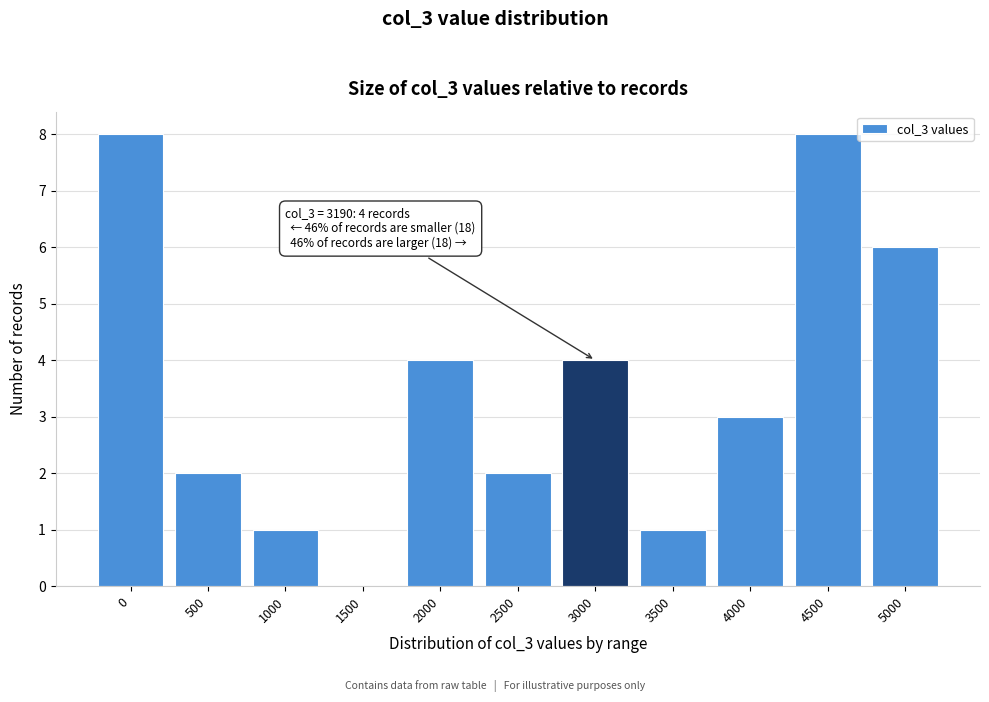

Reading left to right, what are all the values shown in this chart?

0=8	500=2	1000=1	1500=0	2000=4	2500=2	3000=4	3500=1	4000=3	4500=8	5000=6